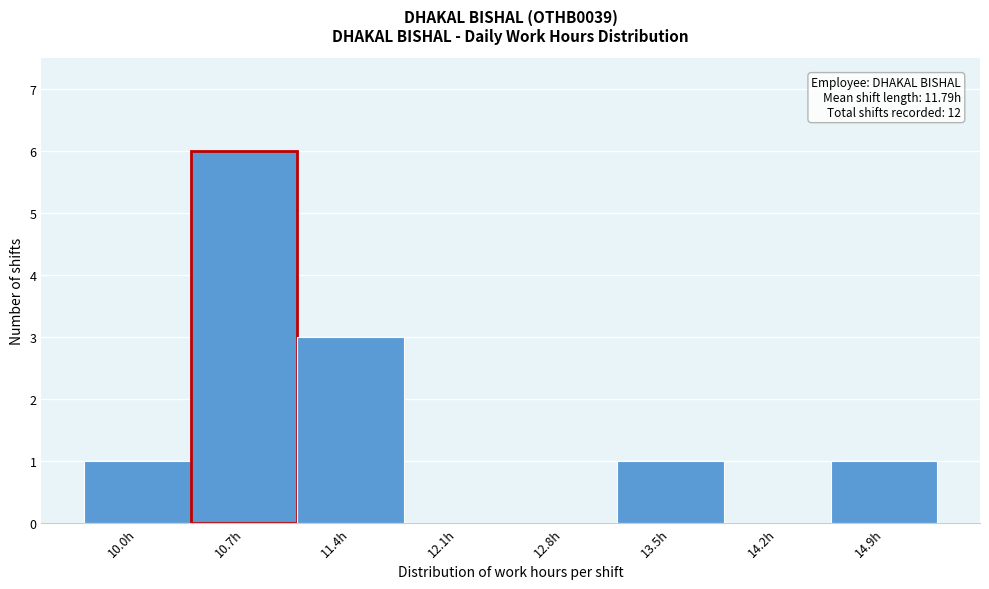

Reading right to left, list all the values displayed in this chart.

14.9h=1	14.2h=0	13.5h=1	12.8h=0	12.1h=0	11.4h=3	10.7h=6	10.0h=1